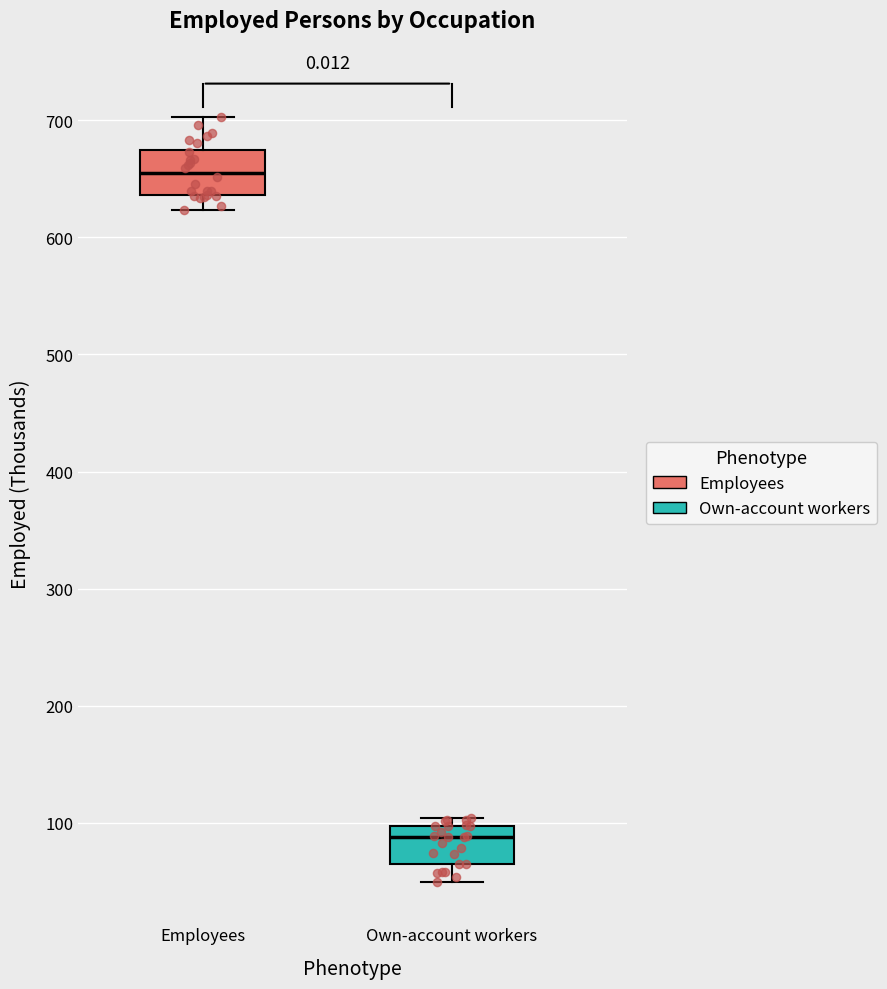

Reading left to right, transcribe this box plot: for each box, give where its median line is, the range the box spans, and where its two whiskers end, as read against the y-axis. The values are not printed on the chart, so give them approximately, as read against the axis.

Employees: median 660, box 640 to 670, whiskers 620 to 700
Own-account workers: median 90, box 70 to 100, whiskers 50 to 100 (just above the box's upper edge)